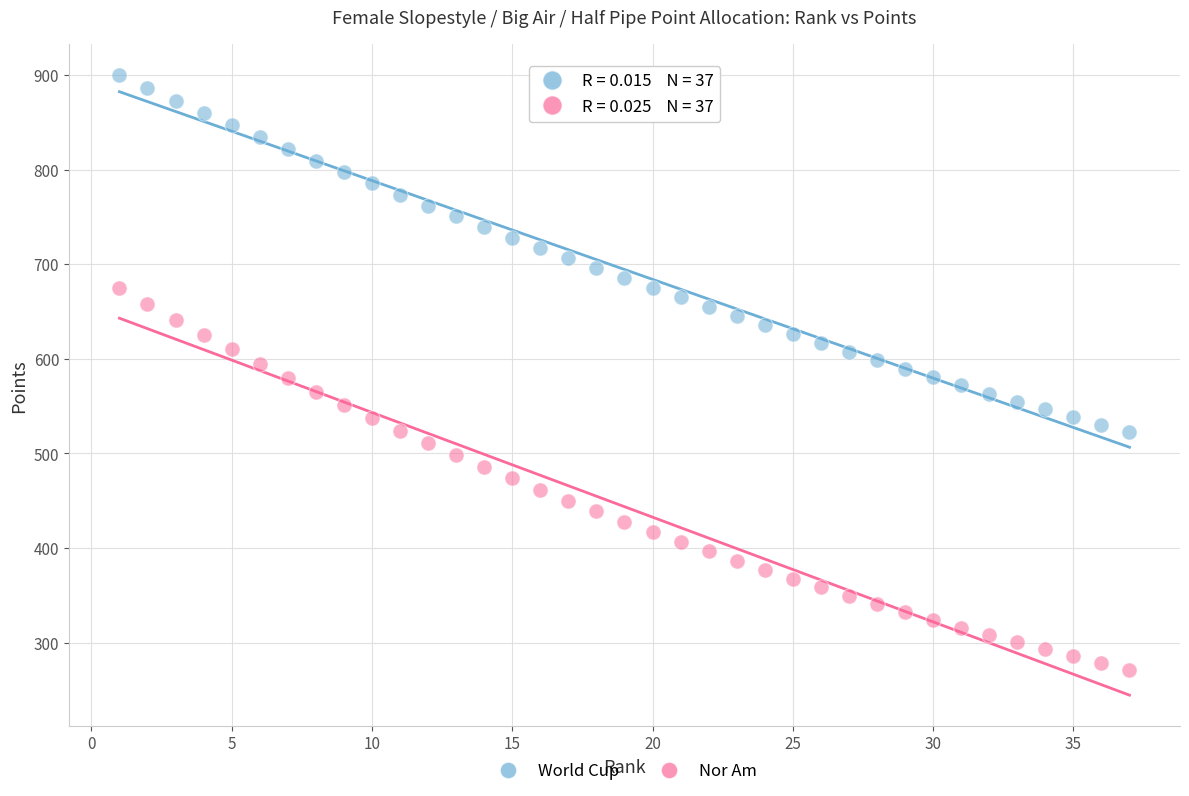

What are all the series names shown in the legend?

World Cup, Nor Am